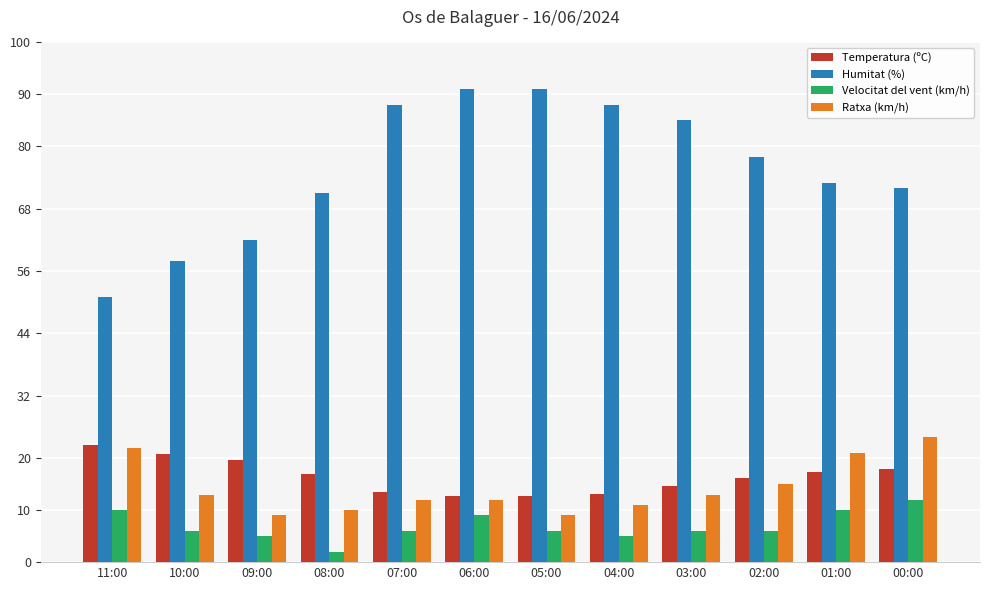

What is the spread (max minus min) of values at 01:00?

63.0